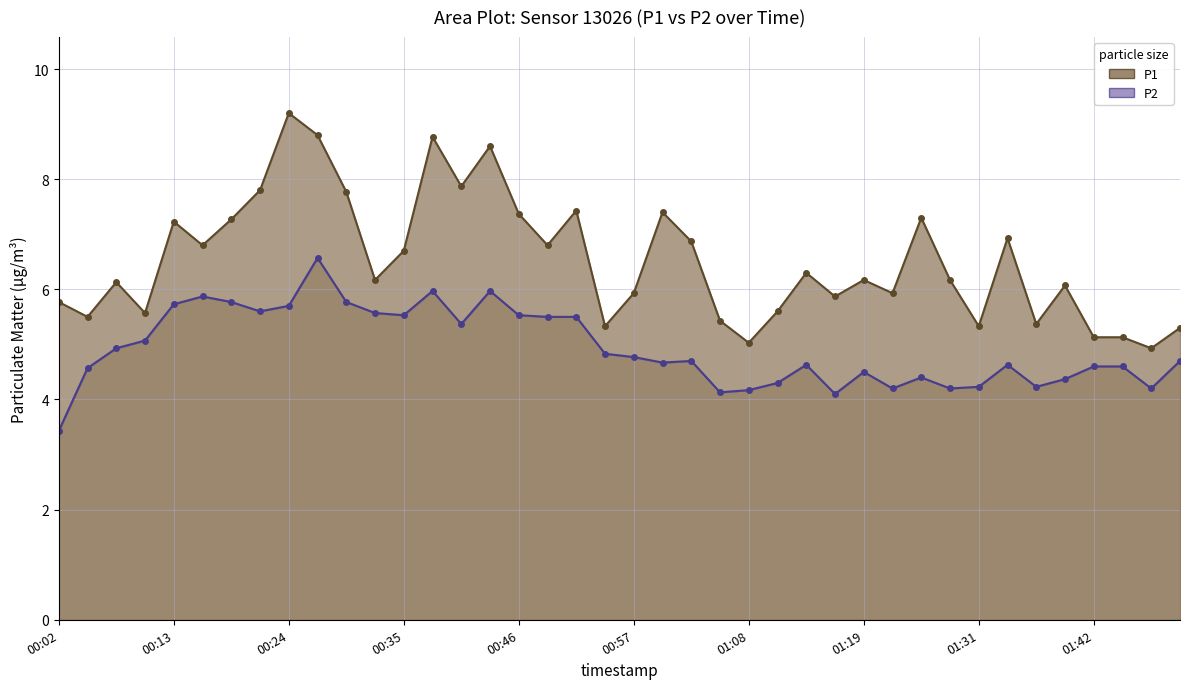

Which series has the largest total across all categories?

P1